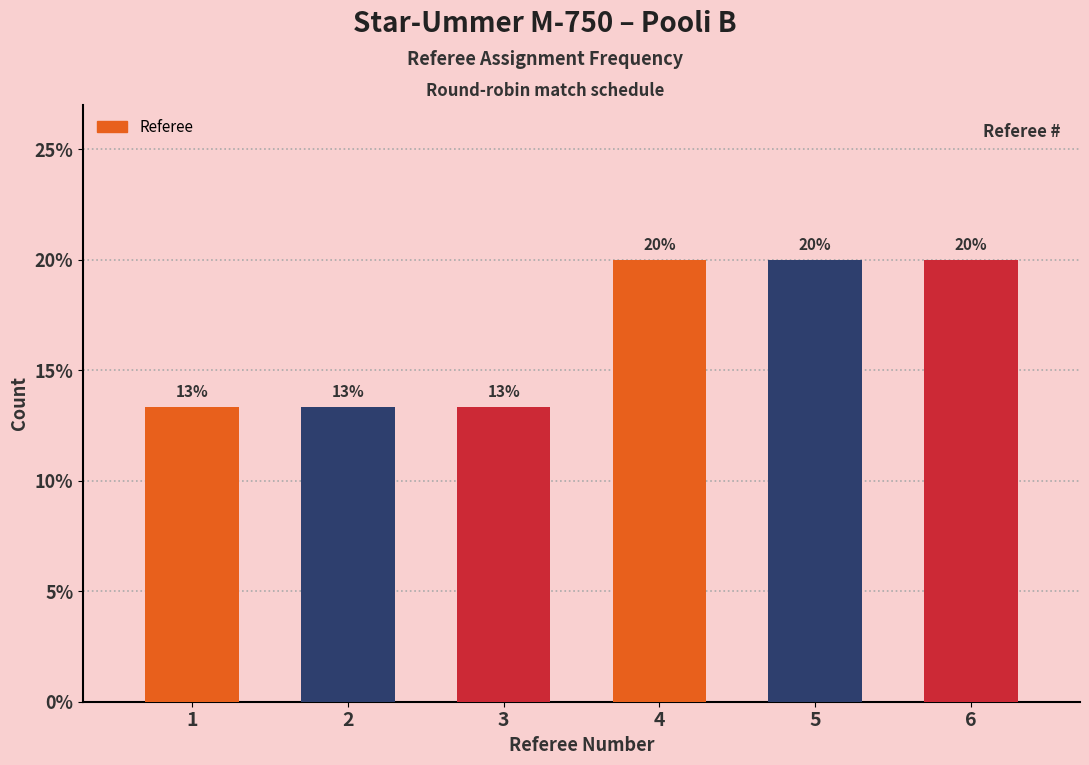

What is the greatest value displayed?

20.0